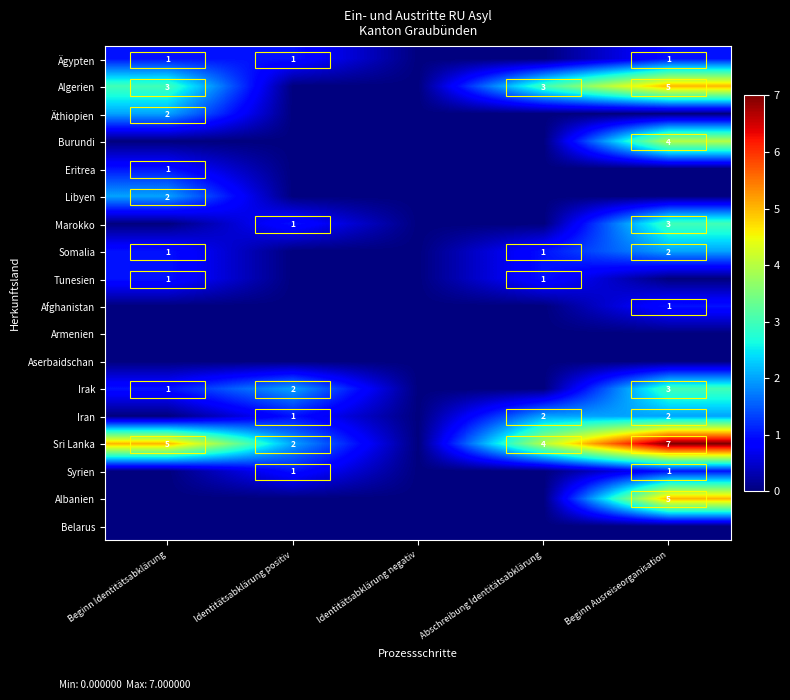

At which category is the sum across all series the highest?

Beginn Ausreiseorganisation